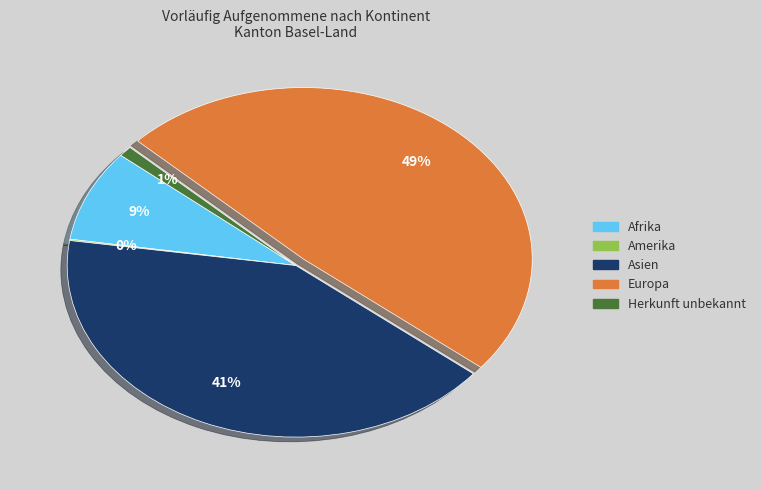

What percentage is the Afrika slice, to the nearest percent?

9%